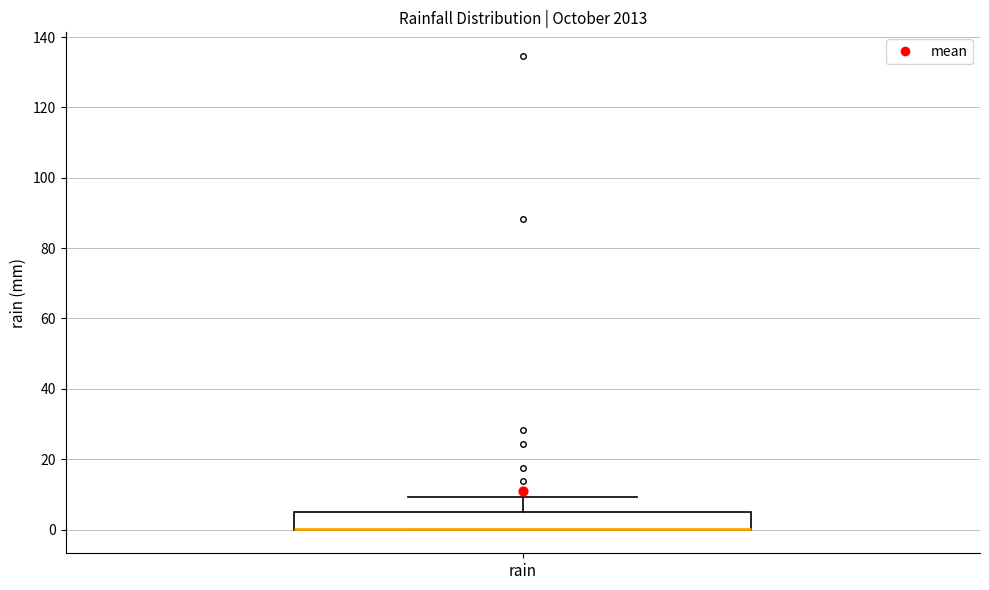

Transcribe this box plot: give where the median line is, the range the box spans, and where the two whiskers end, as read against the y-axis. The values are not printed on the chart, so give them approximately, as read against the axis.

median 0 (drawn on the box's lower edge), box 0 to 6, whiskers 0 to 10